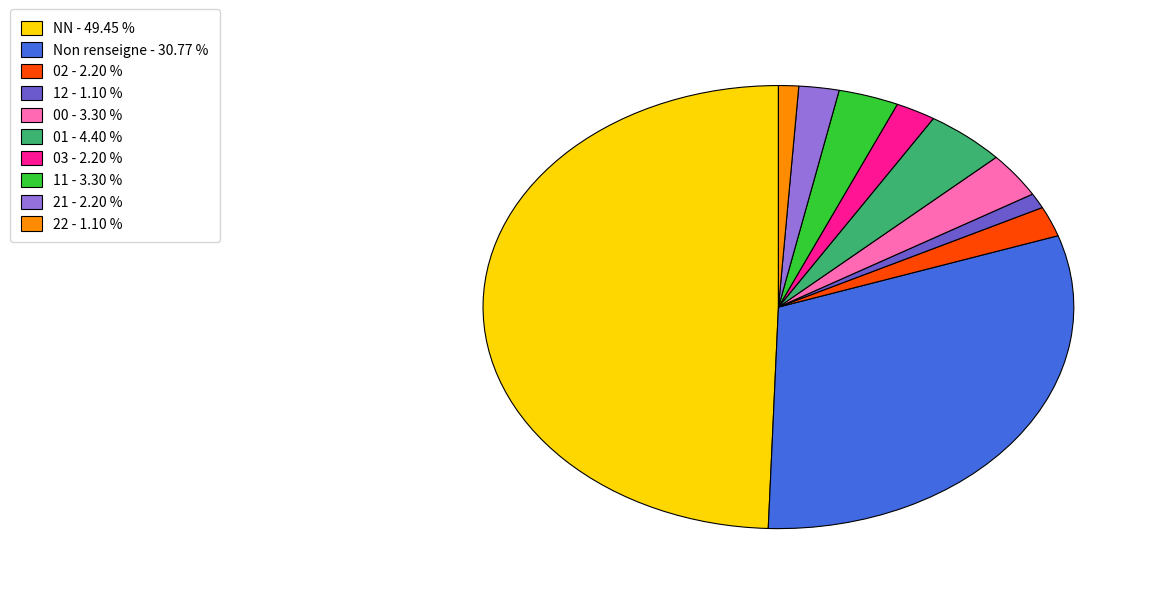

Is the sum of 03 - 2.20 % and 12 - 1.10 % greater than half?

No